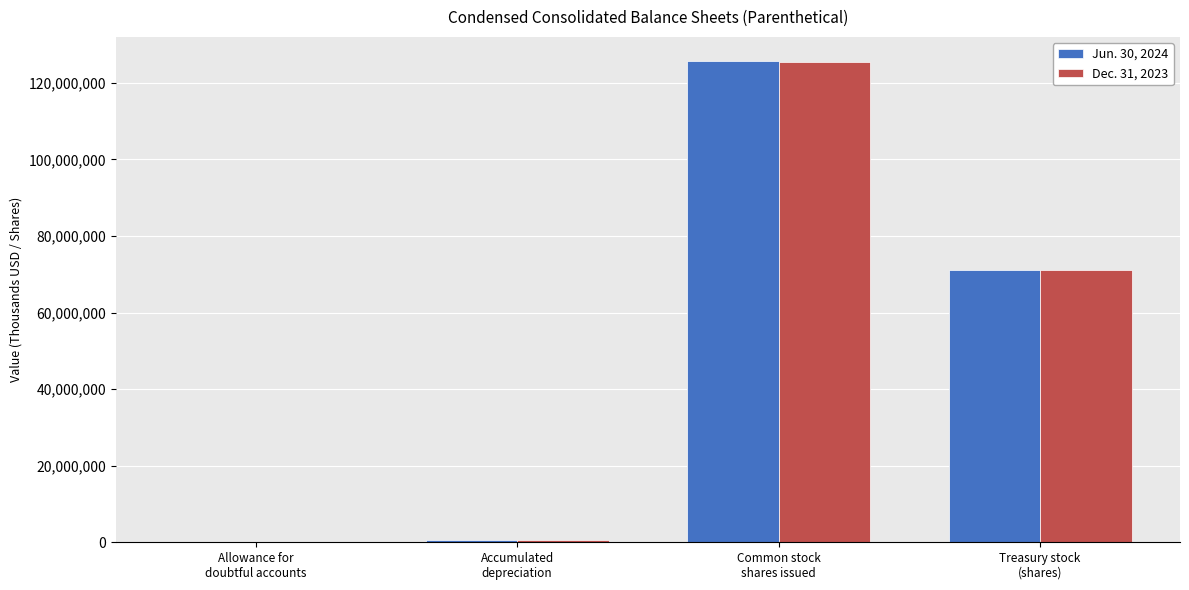

What is the highest value of the Jun. 30, 2024 series?

125716438